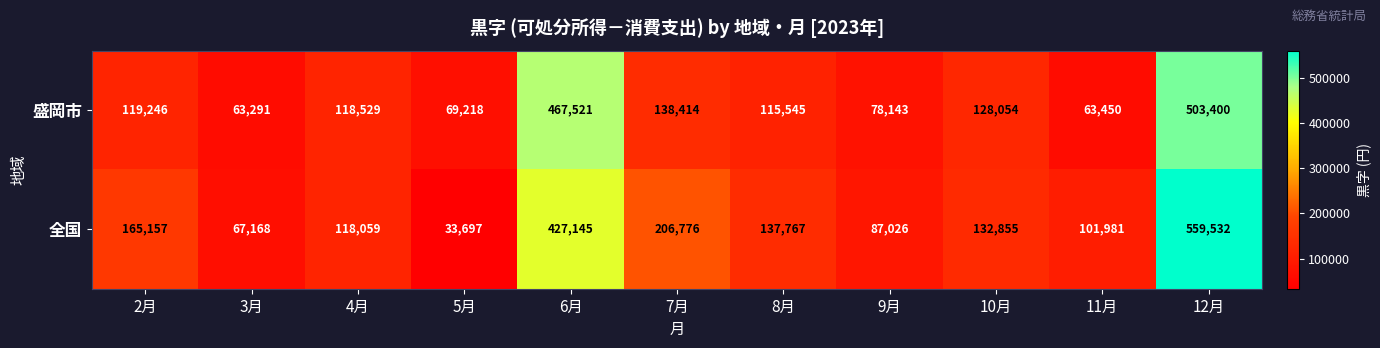

What is the greatest value displayed?

559532